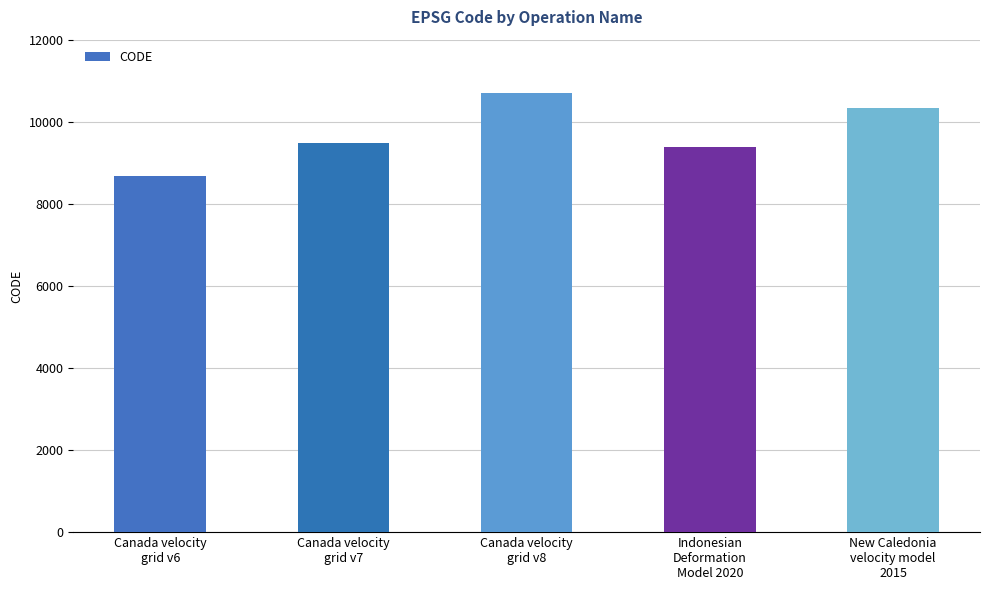

What is the difference between the maximum and minimum values?

2031